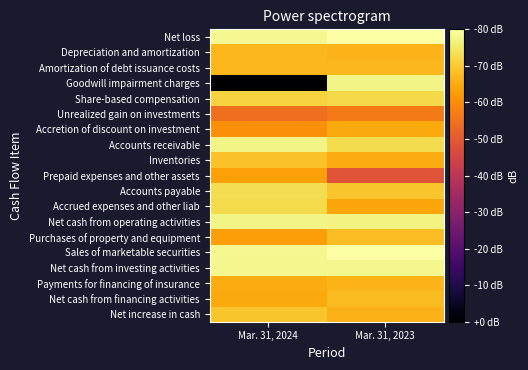

At which category is the sum across all series the highest?

Mar. 31, 2023